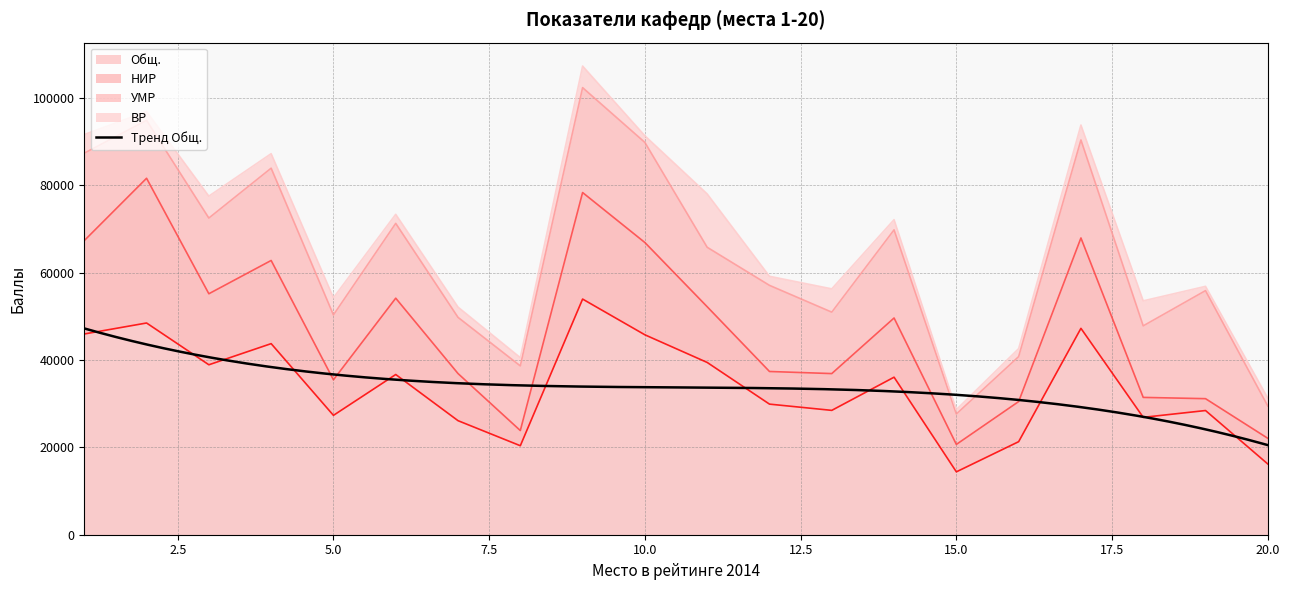

What is the lowest value of the Общ. series?

14402.0